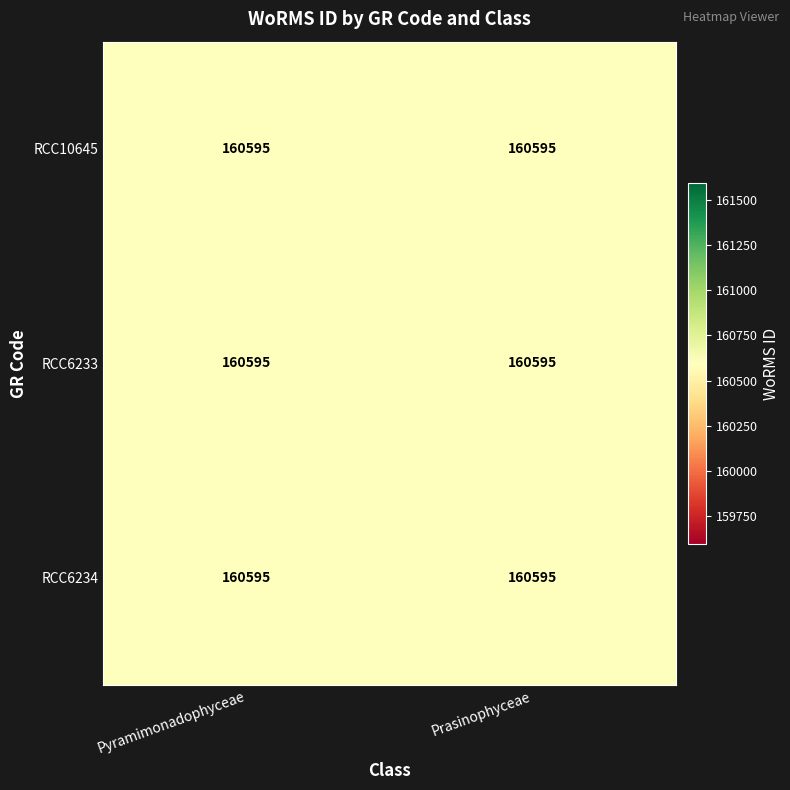

How many categories are shown in the chart?

2